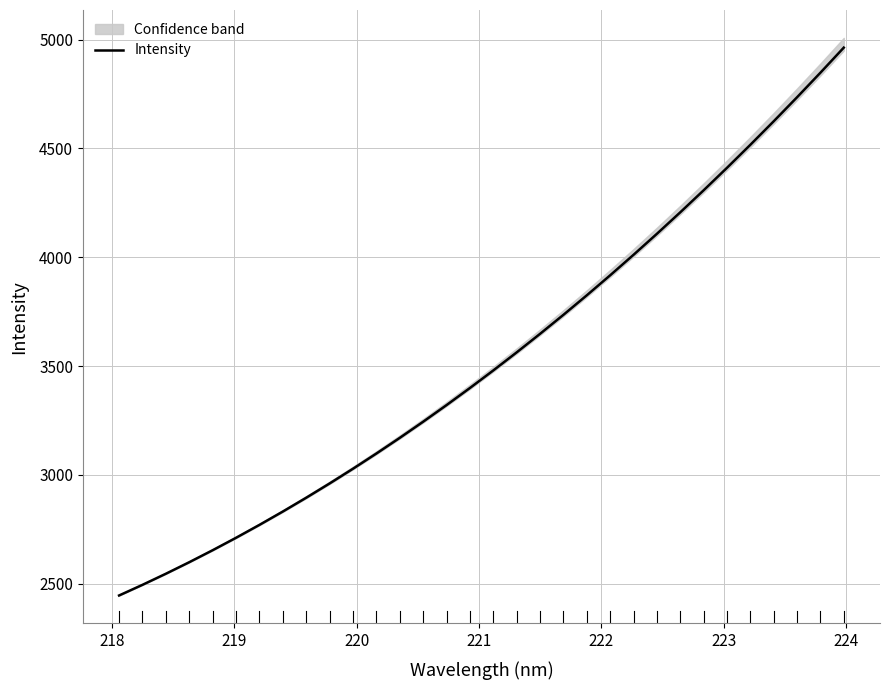

What is the maximum value for Intensity?

4963.0